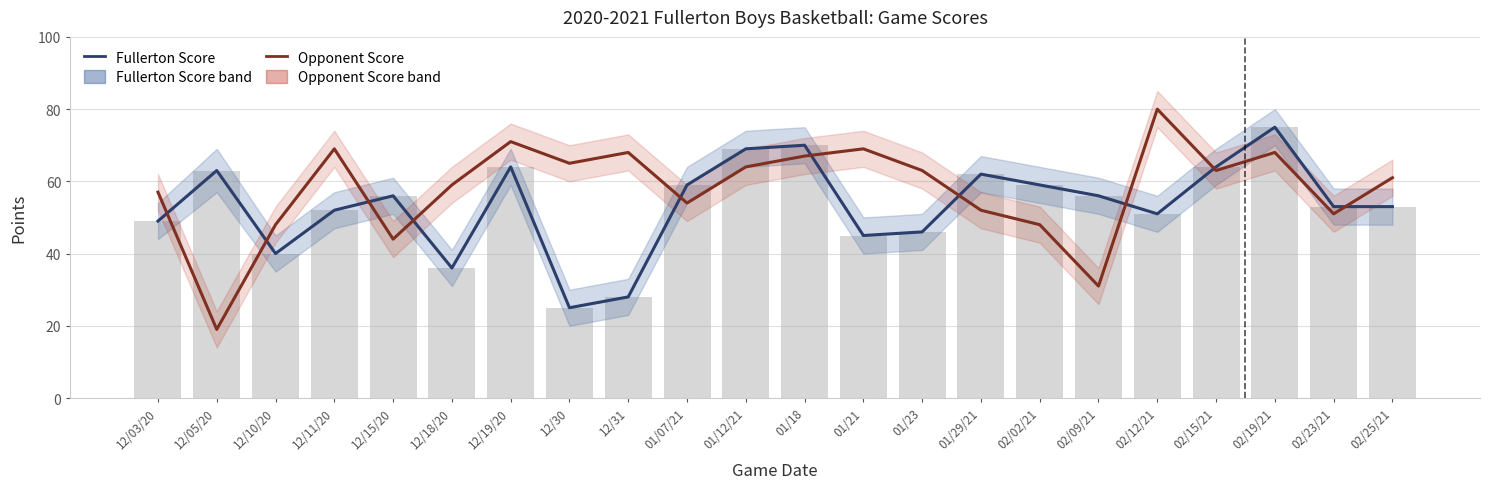

What is the value of the Opponent Score bar at the 6th from the left?

59